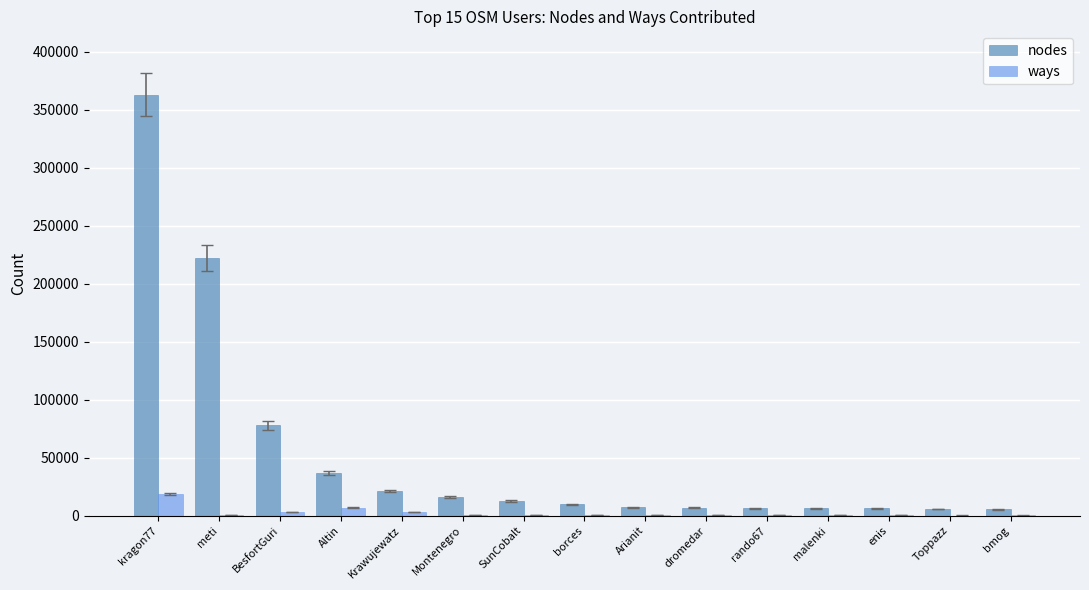

What are all the series names shown in the legend?

nodes, ways